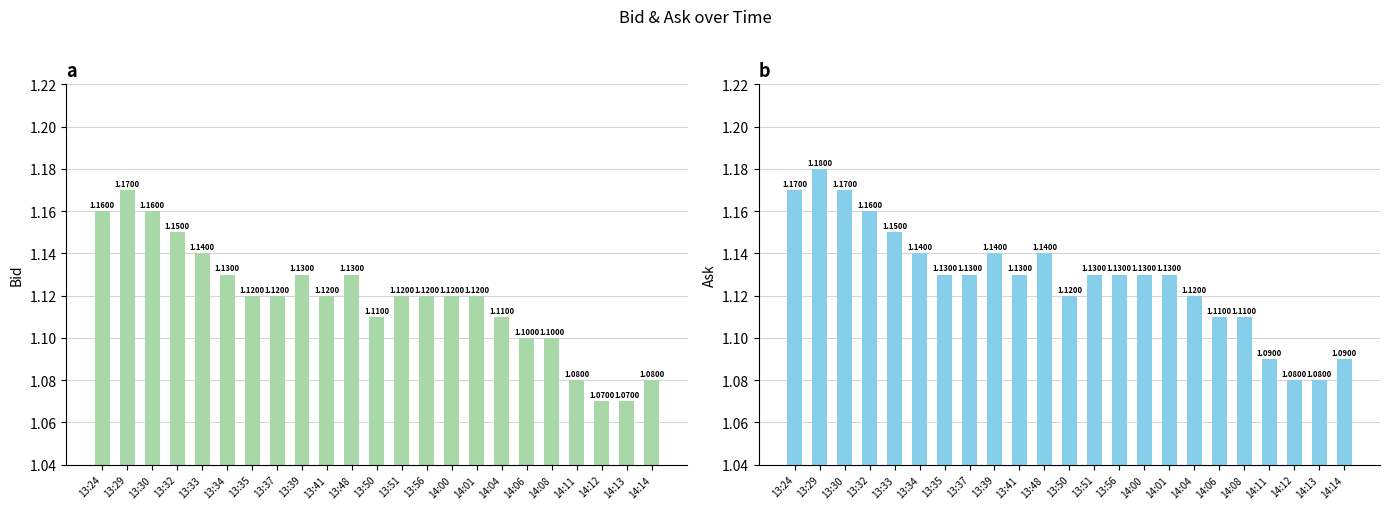

What is the minimum value for Bid?

1.1